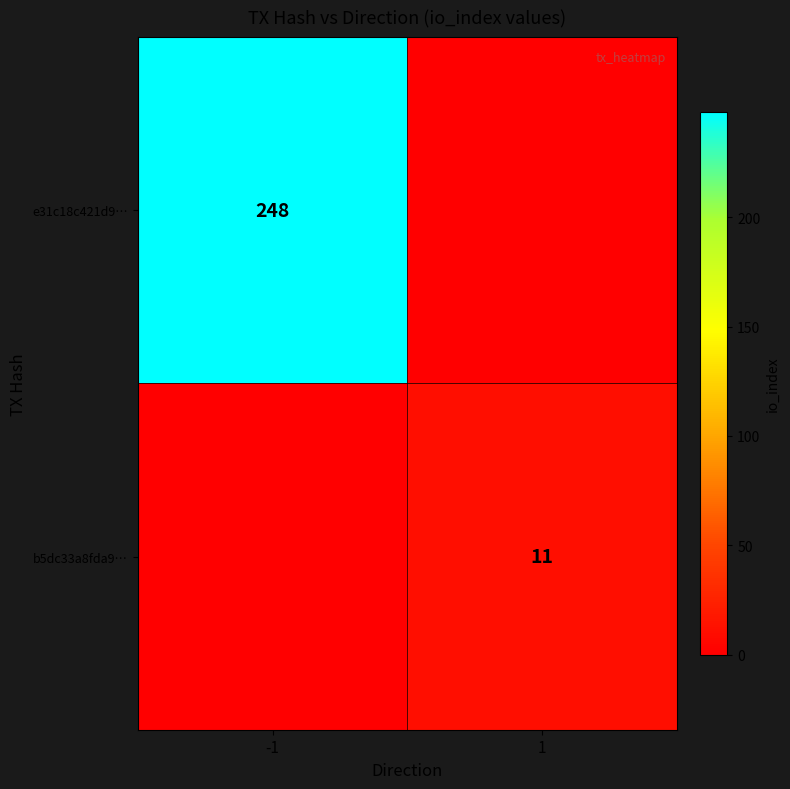

At how many categories does at least one series exceed 111?

1